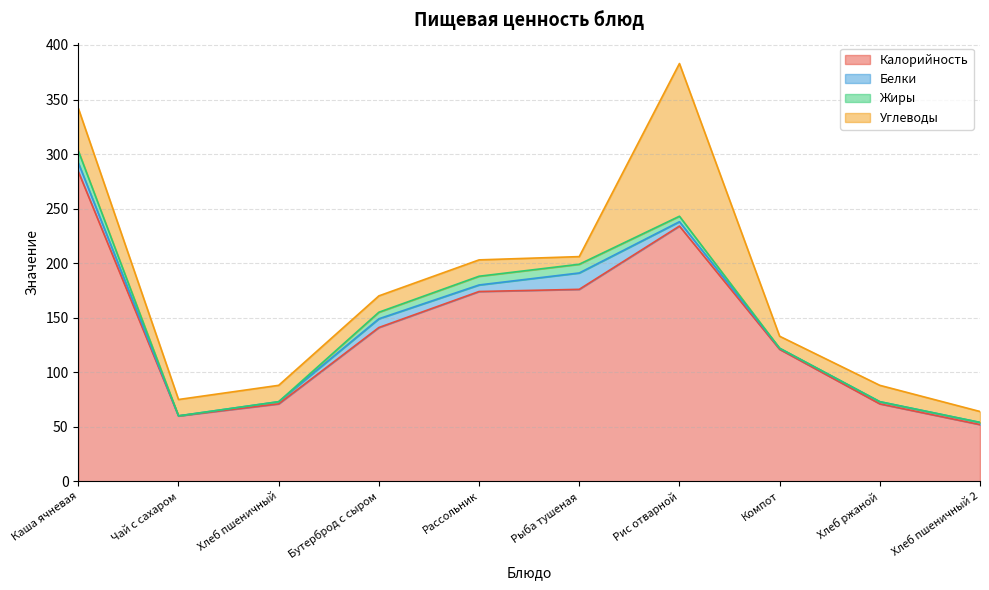

In Углеводы, how many points are lower than both neighbors (excluding endpoints)?

2